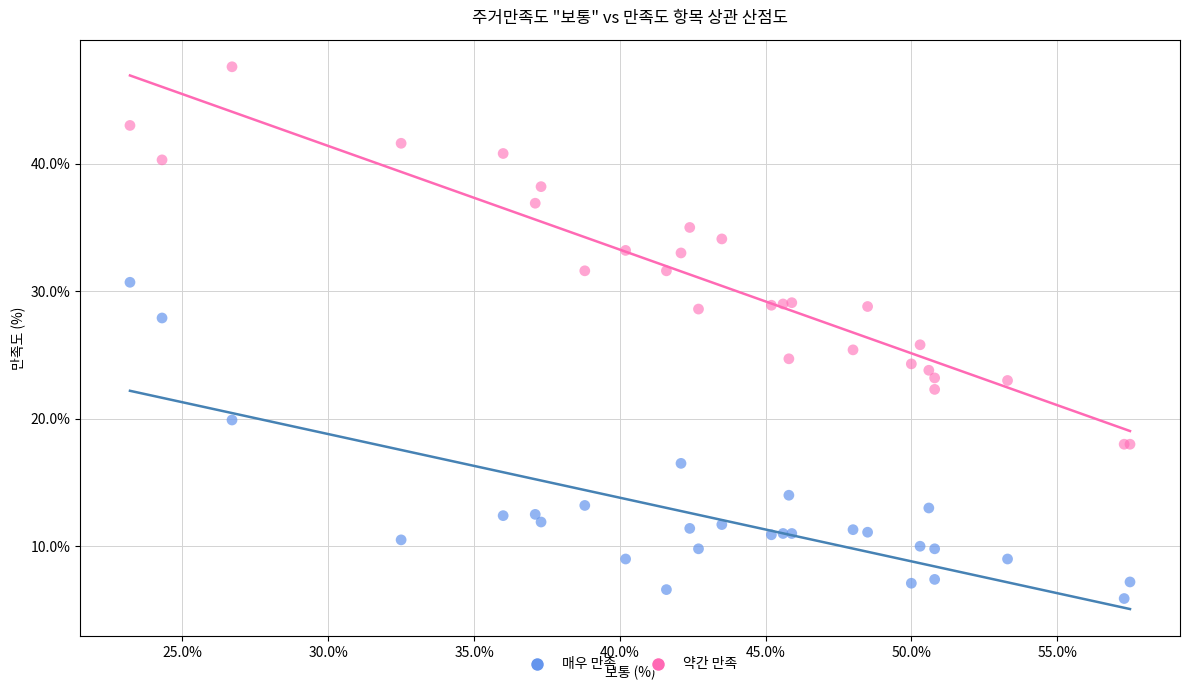

What are all the series names shown in the legend?

매우 만족, 약간 만족